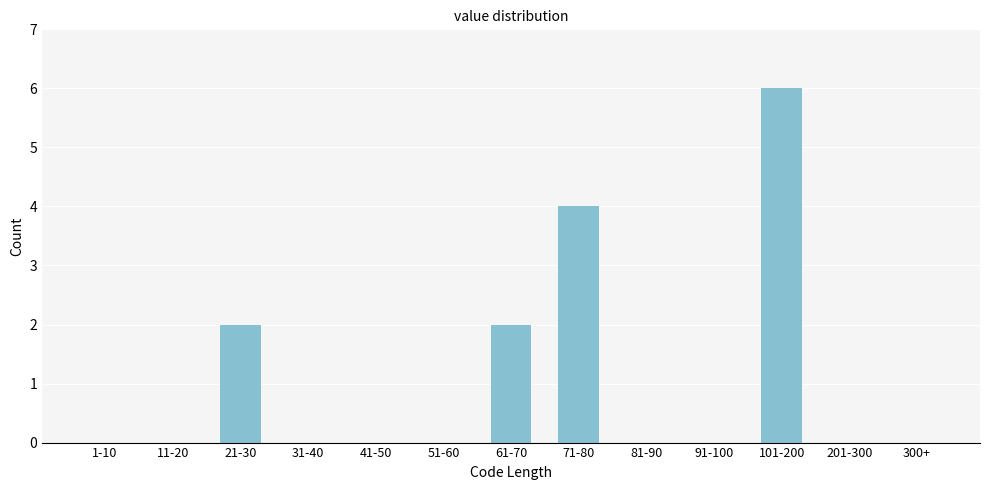

Reading right to left, what are all the values shown in this chart?

300+=0	201-300=0	101-200=6	91-100=0	81-90=0	71-80=4	61-70=2	51-60=0	41-50=0	31-40=0	21-30=2	11-20=0	1-10=0